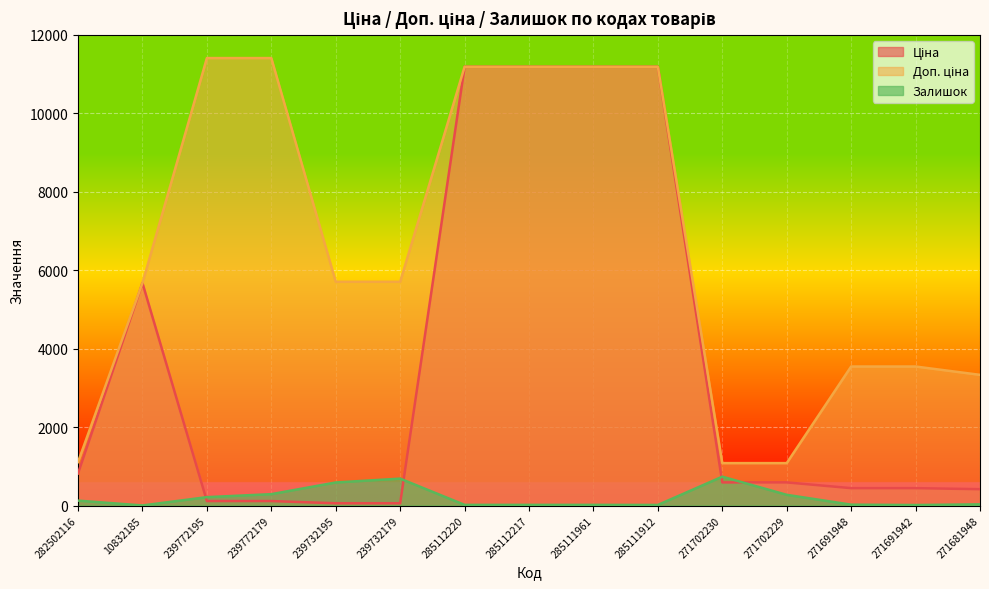

How many data points does each series have?

15